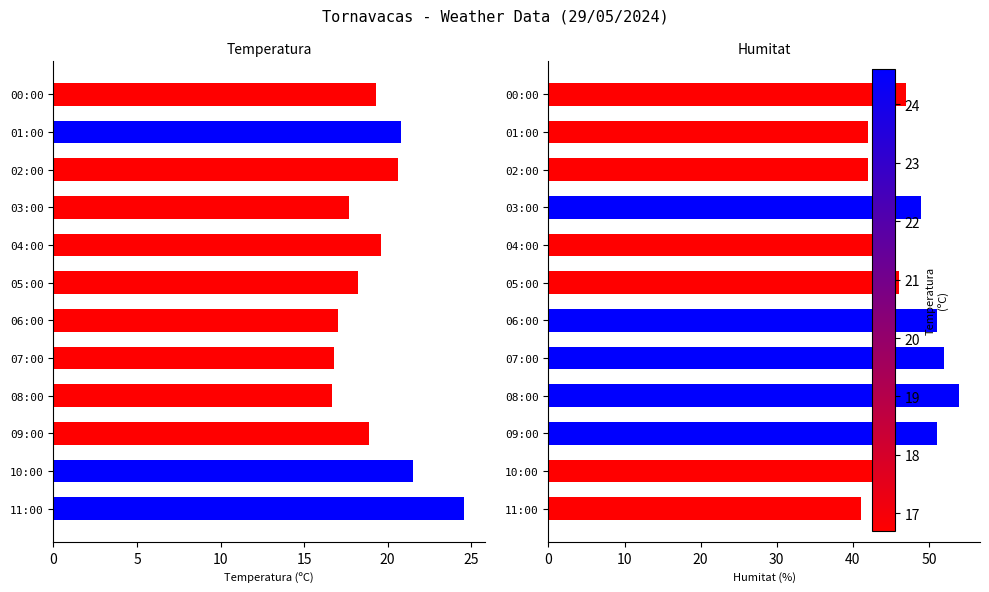

The value of Humitat (%) at 01:00 is 18.6. True or false?

False